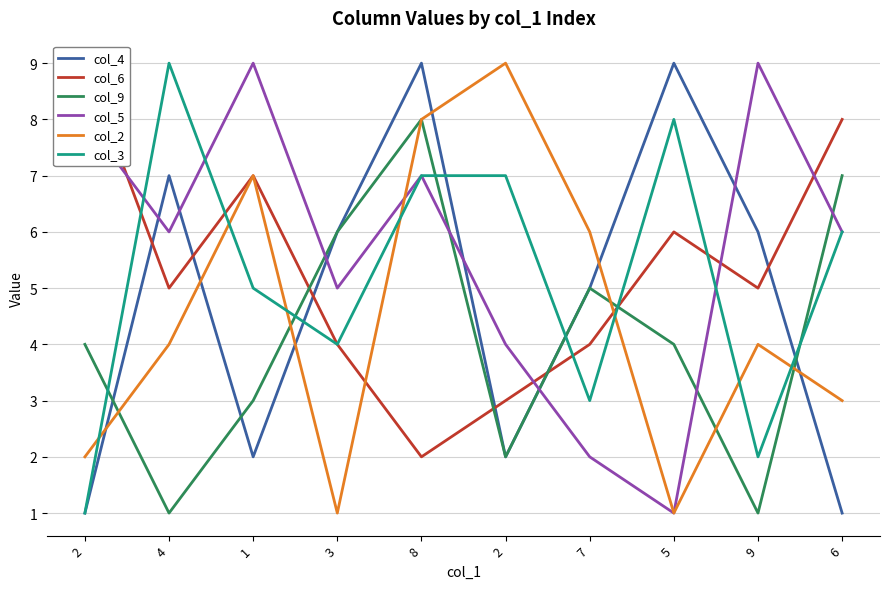

List the series in order of their peak value, highest first.

col_4, col_6, col_5, col_2, col_3, col_9